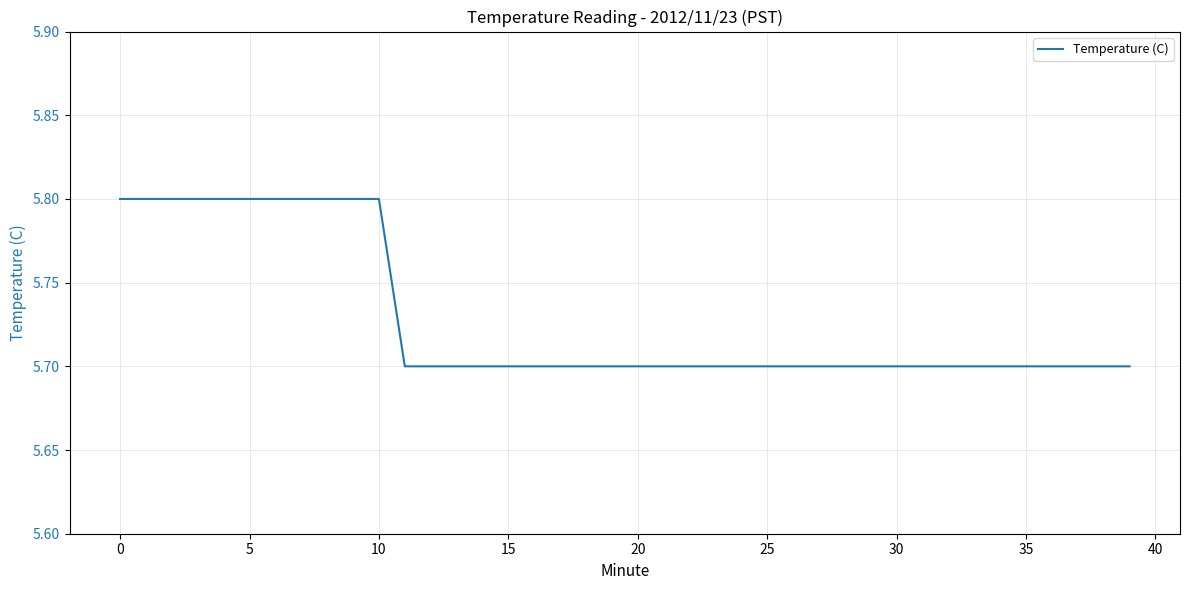

What is the maximum value shown in the chart?

5.8